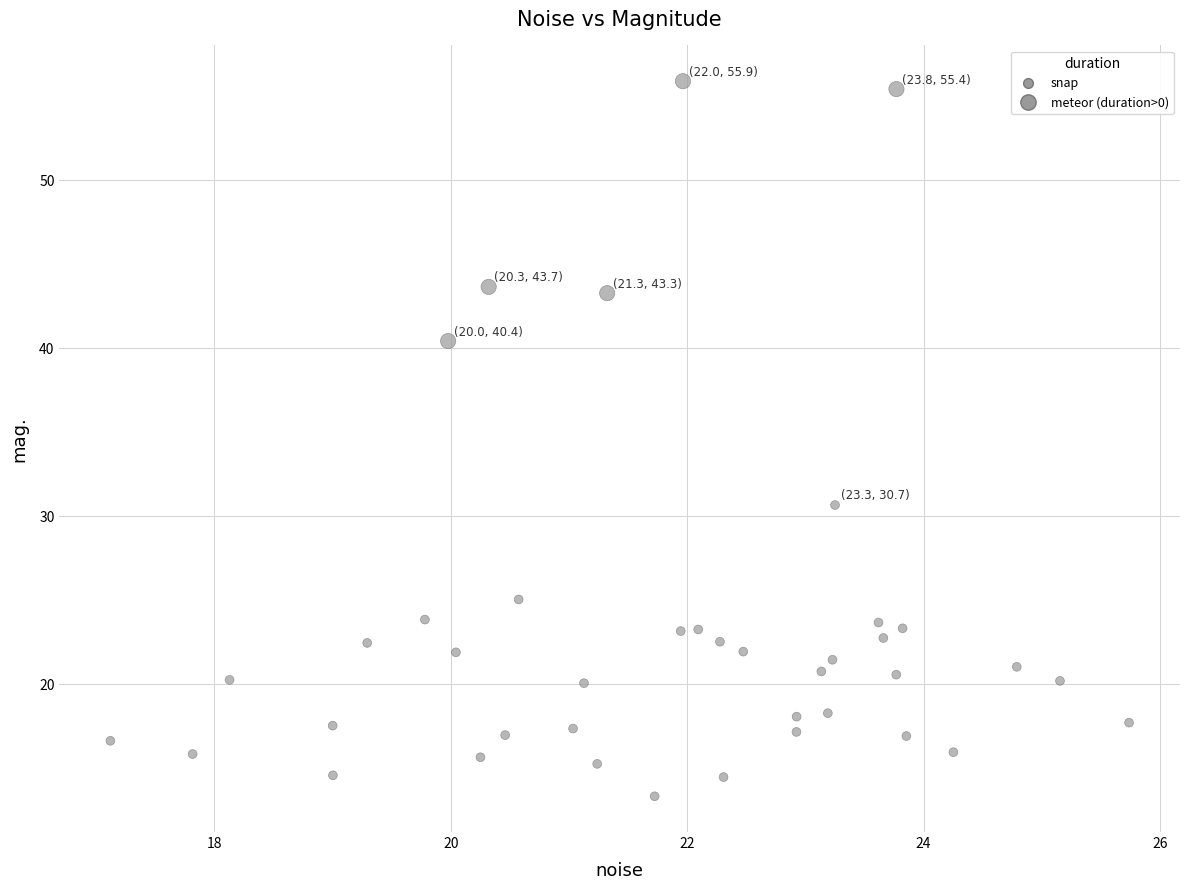

What Y value in the scatter plot is closest to 34?

30.7